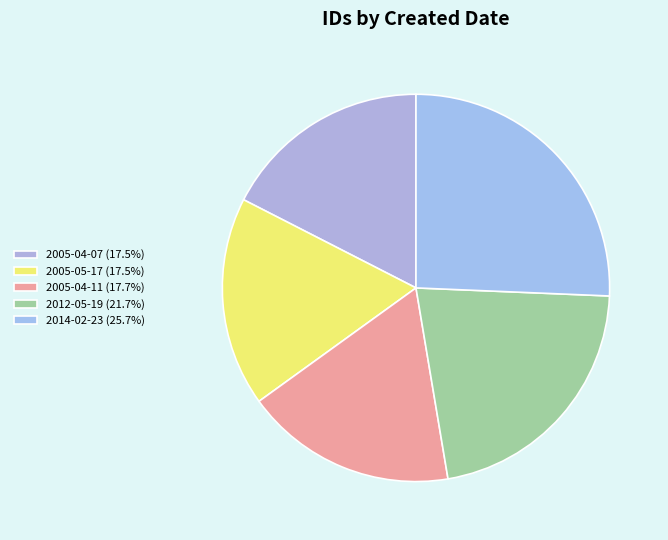

How many slices are in this pie chart?

5